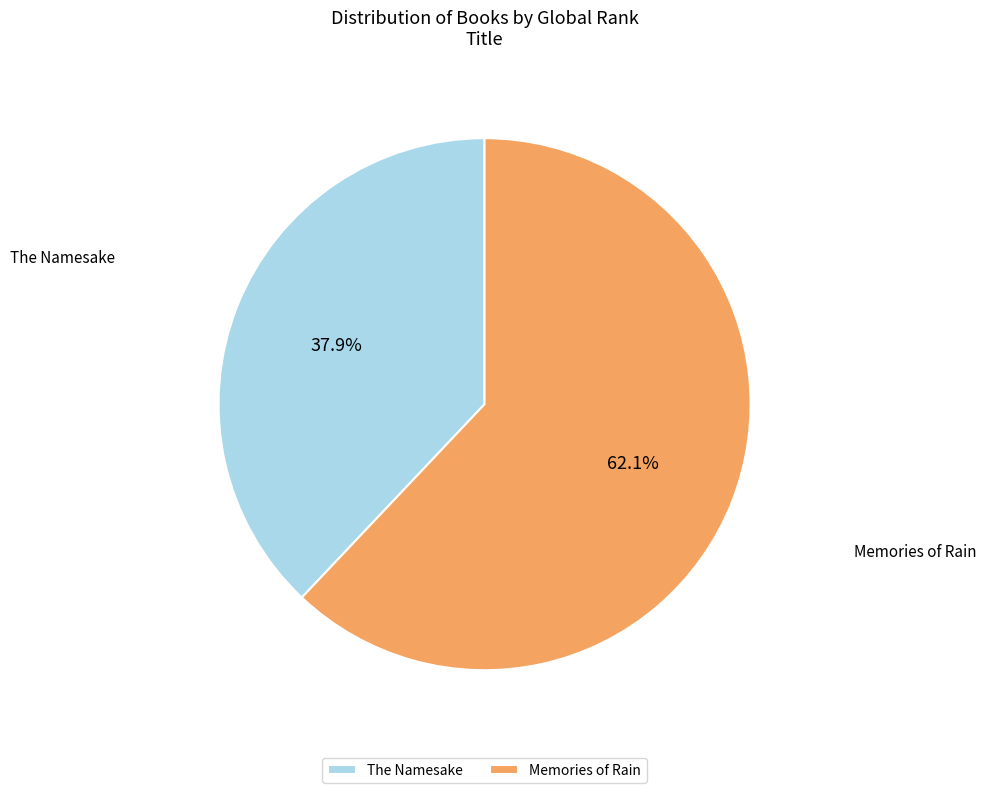

What percentage do Memories of Rain and The Namesake together represent?

100.0%